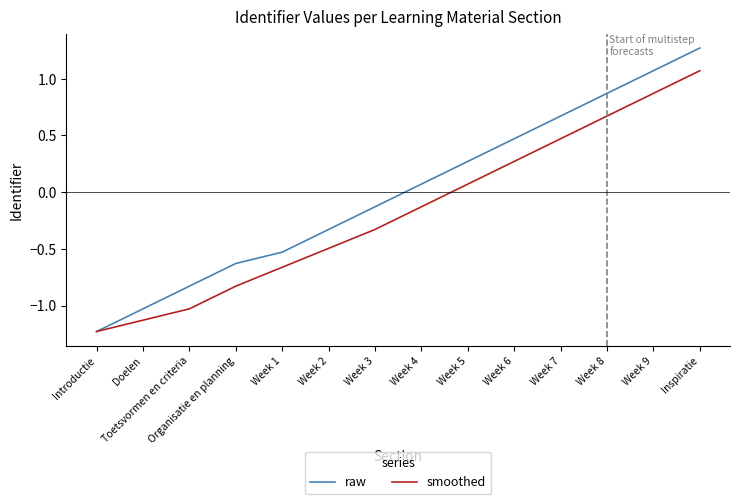

What is the spread (max minus min) of values at Inspiratie?

0.2